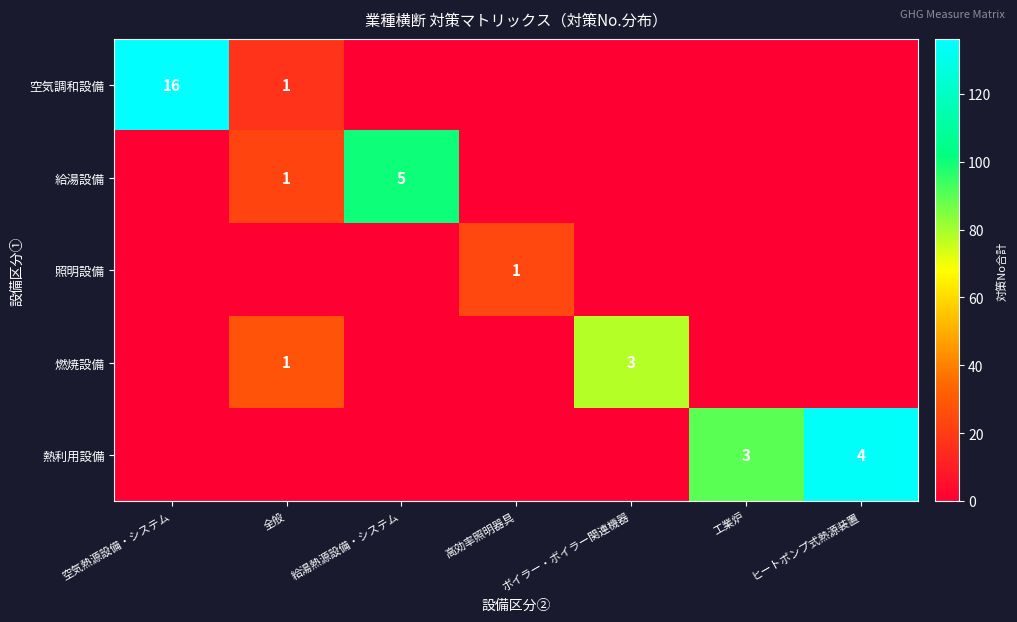

The value of 空気調和設備 at 空気熱源設備・システム is 16. True or false?

True